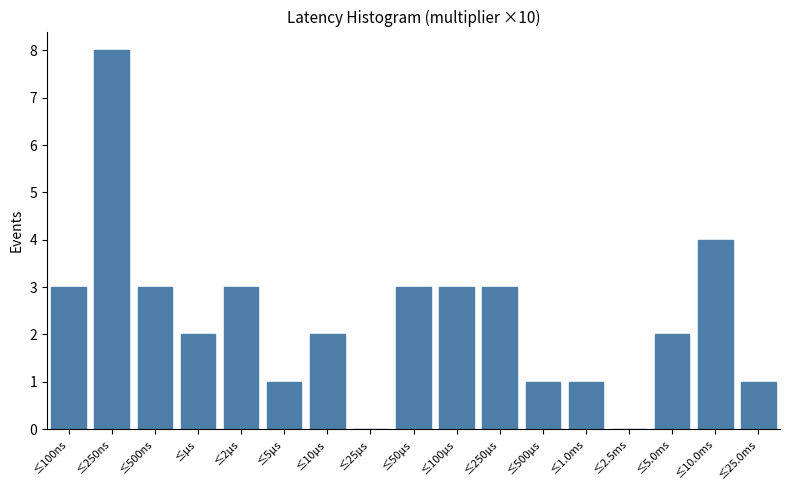

Reading left to right, extract all data points from this chart.

≤100ns=3	≤250ns=8	≤500ns=3	≤μs=2	≤2μs=3	≤5μs=1	≤10μs=2	≤25μs=0	≤50μs=3	≤100μs=3	≤250μs=3	≤500μs=1	≤1.0ms=1	≤2.5ms=0	≤5.0ms=2	≤10.0ms=4	≤25.0ms=1